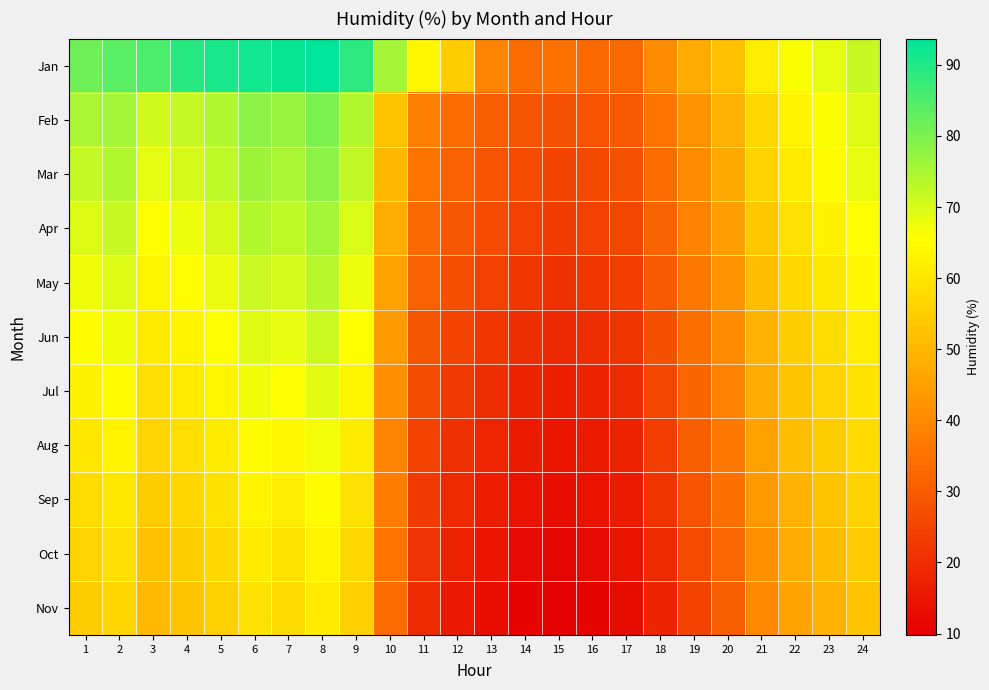

At which category does the chart reach its peak across all series?

8